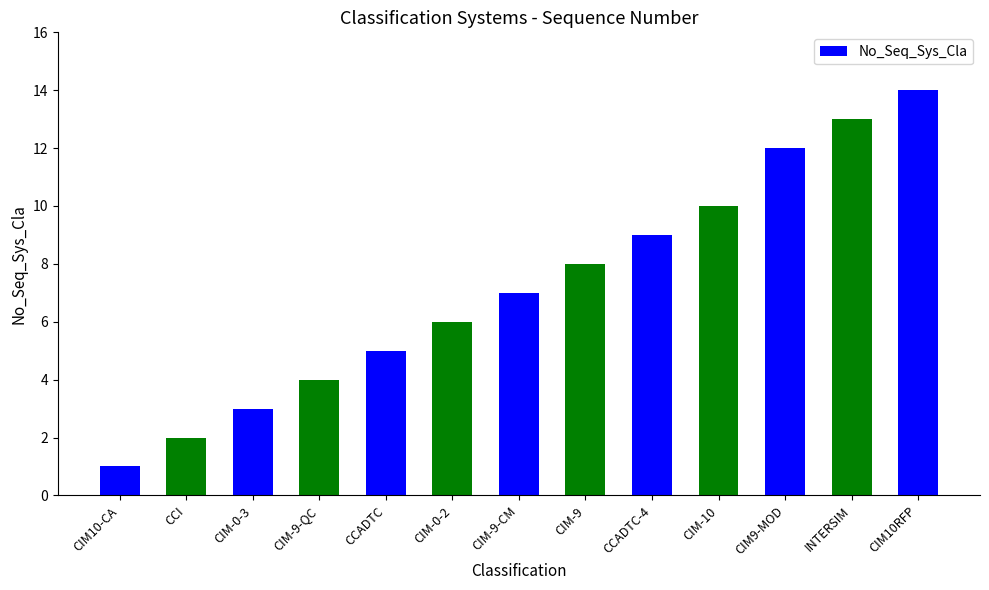

The chart shows a value of 7 at CIM-9-CM. True or false?

True